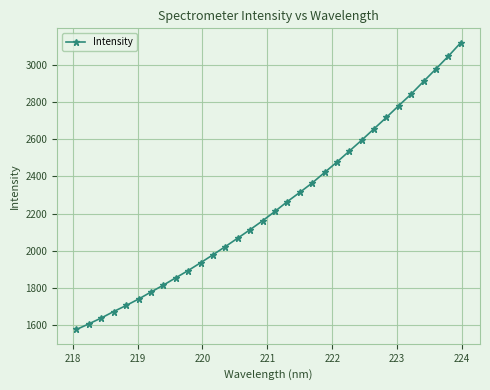

What is the minimum value shown in the chart?

1578.0